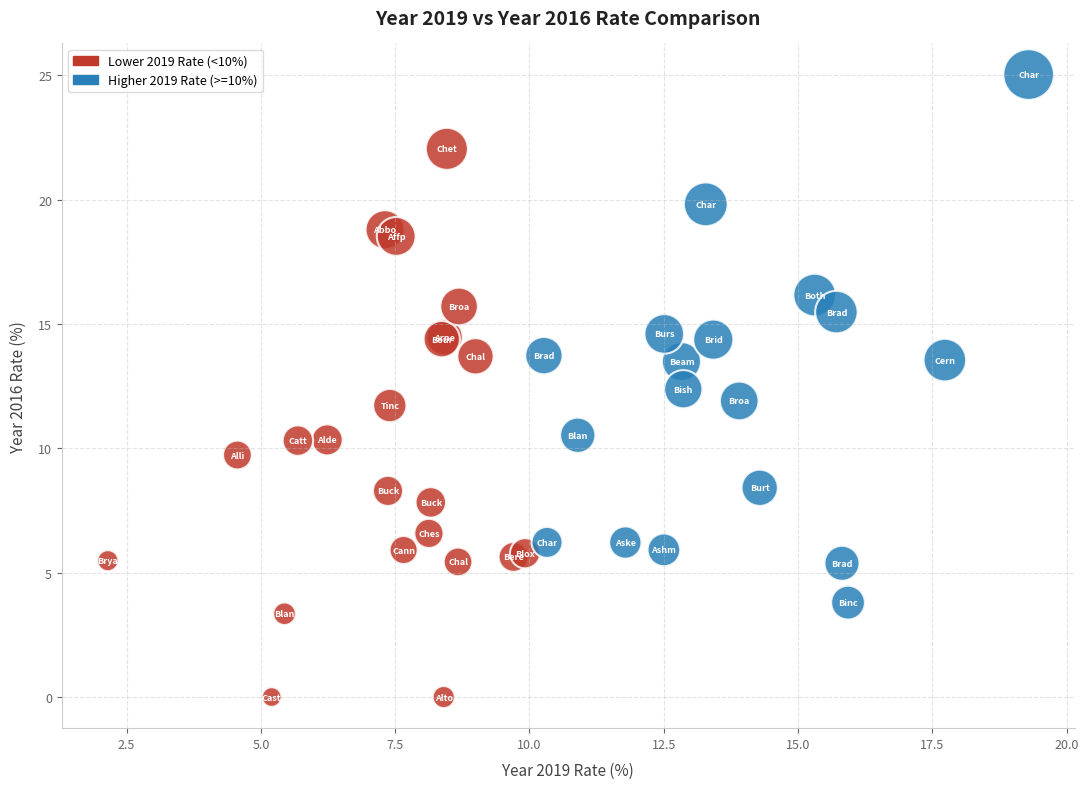

Which series contains the highest Y value?

Higher 2019 Rate (>=10%)